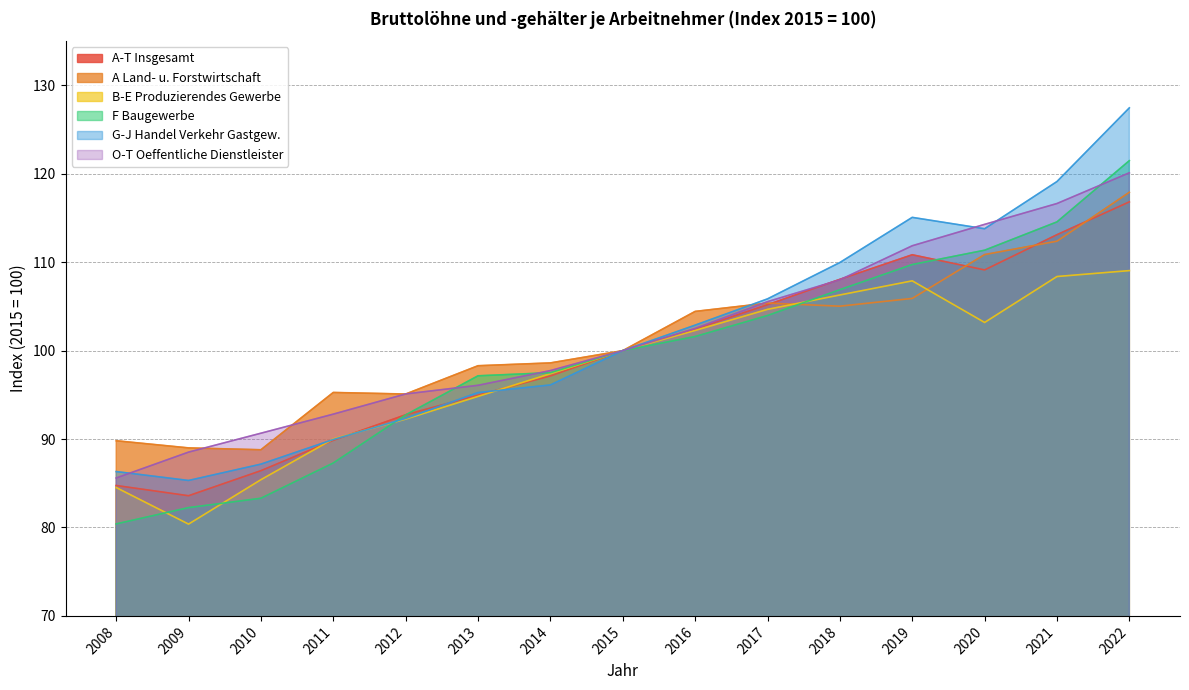

Between 2009 and 2017, which is larger?

2017